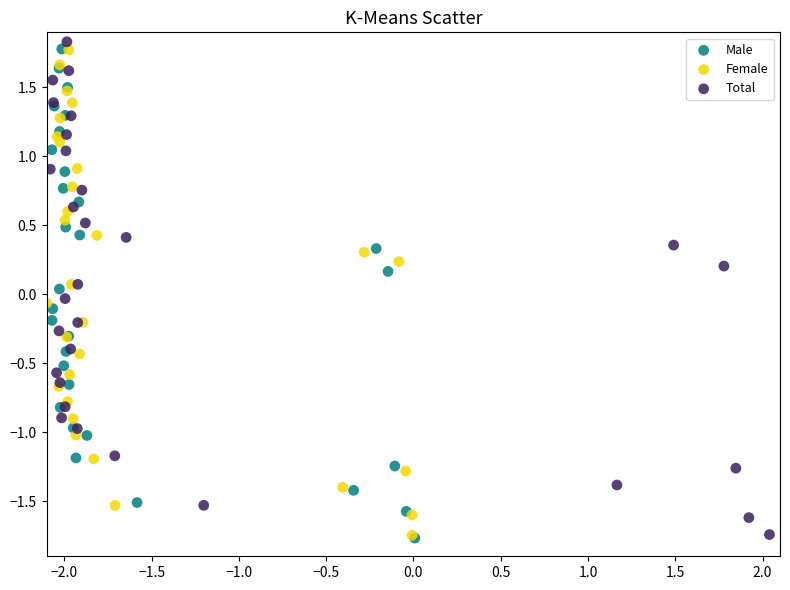

What are all the series names shown in the legend?

Male, Female, Total